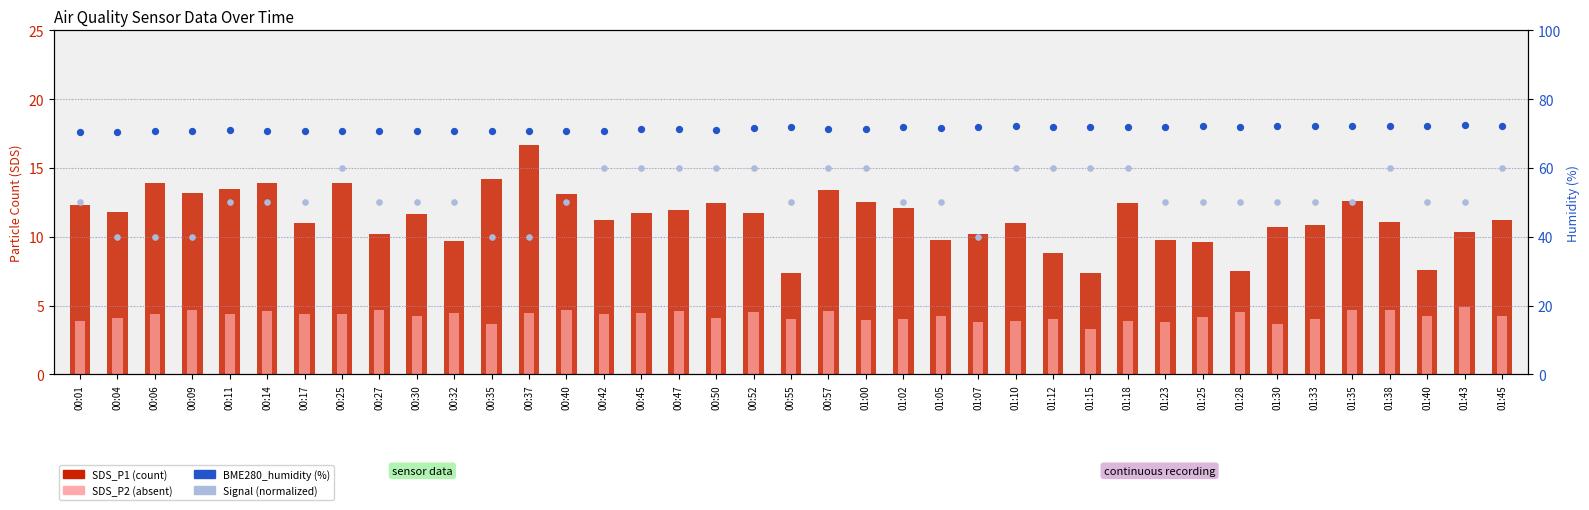

Which series contains the lowest Y value?

SDS_P2 (absent)